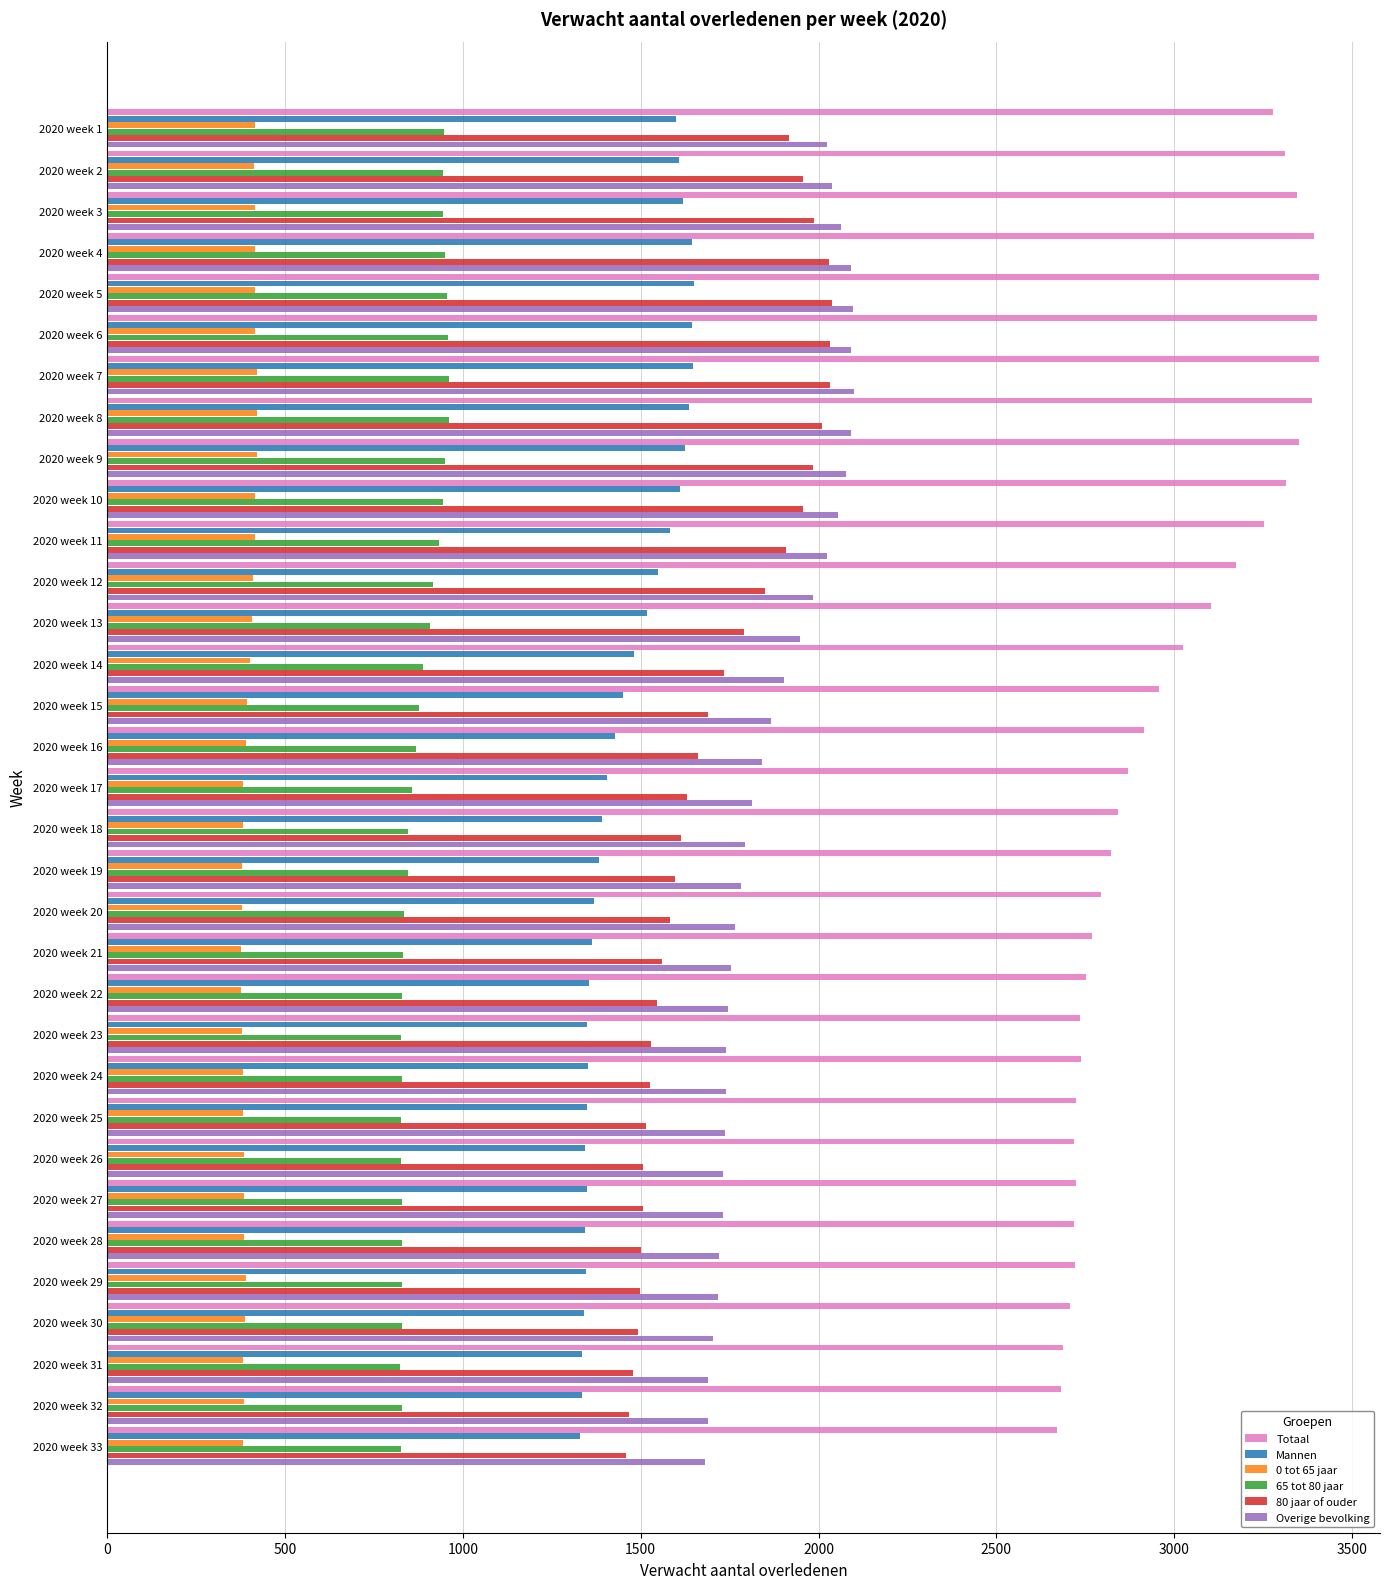

The value of Totaal at 2020 week 18 is 1692. True or false?

False